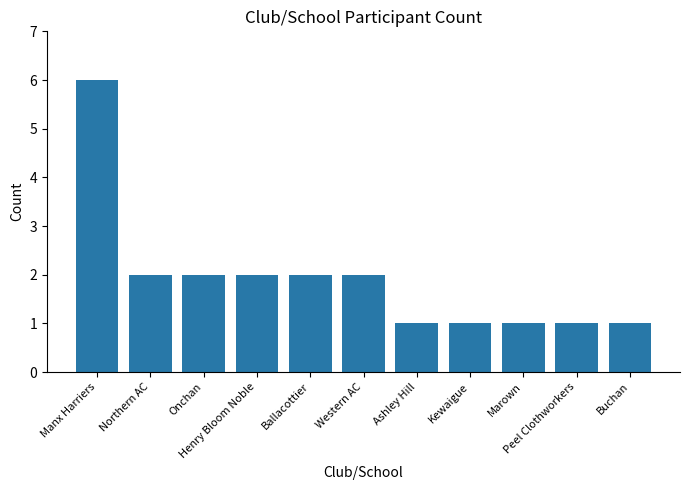

What is the maximum value shown in the chart?

6